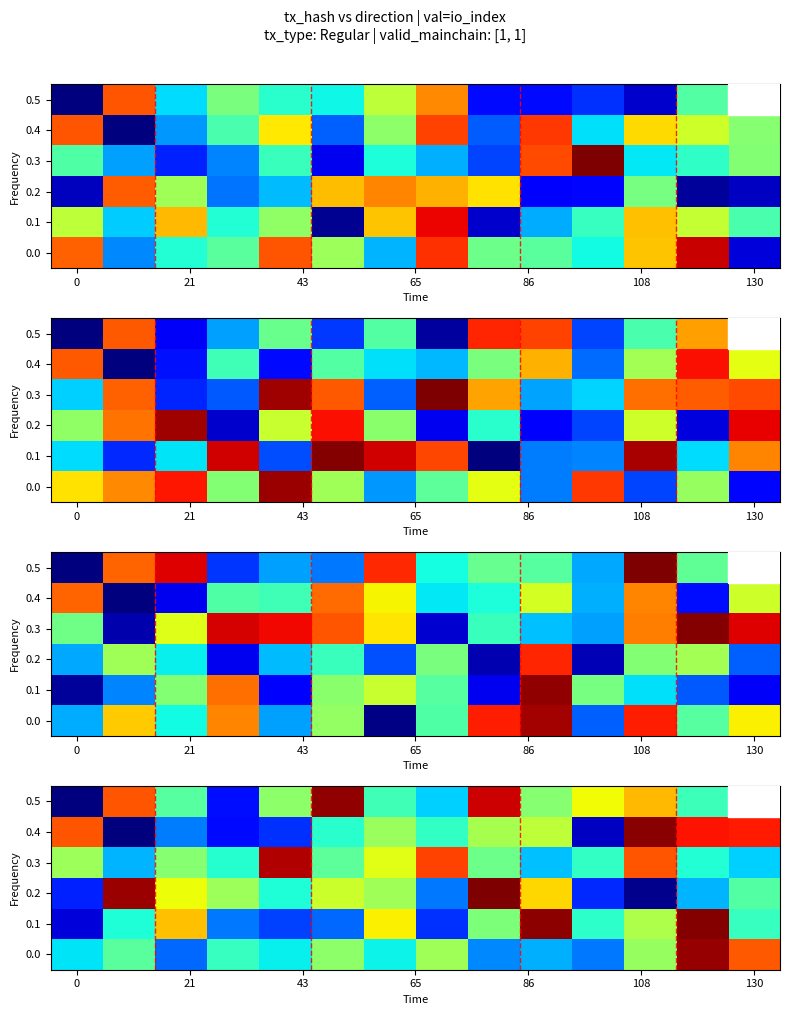

What is the spread (max minus min) of values at 0?

0.8